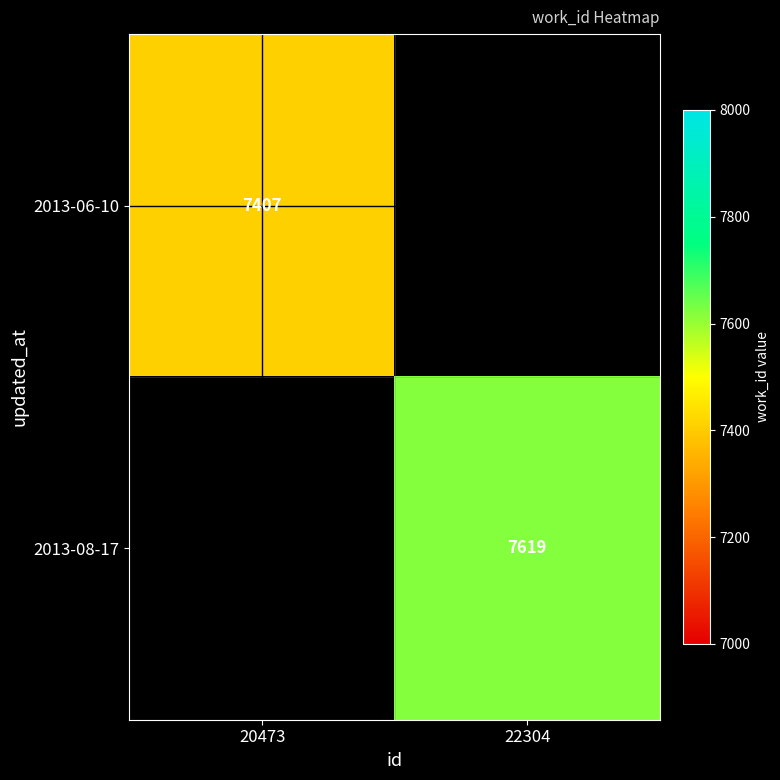

The 2013-08-17 series shows 2925 at 22304. True or false?

False